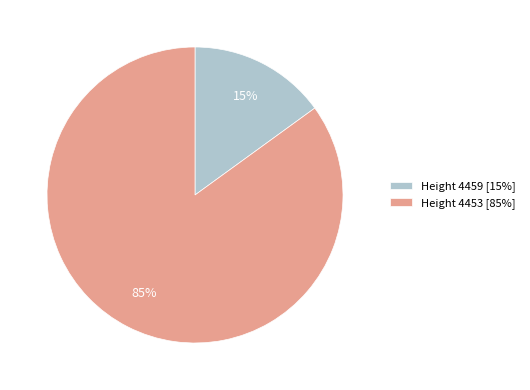

What is the largest slice in the pie chart?

Height 4453 [85%]